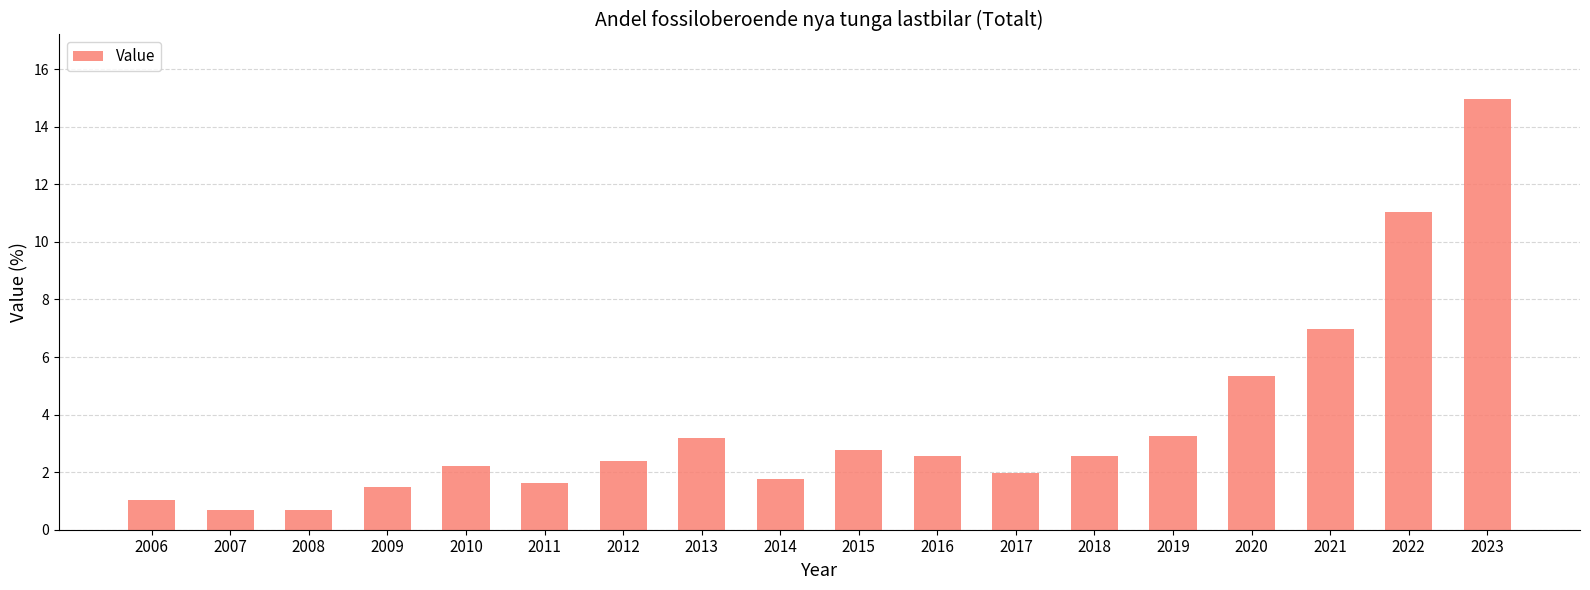

What is the difference between the second highest and minimum values?

10.4